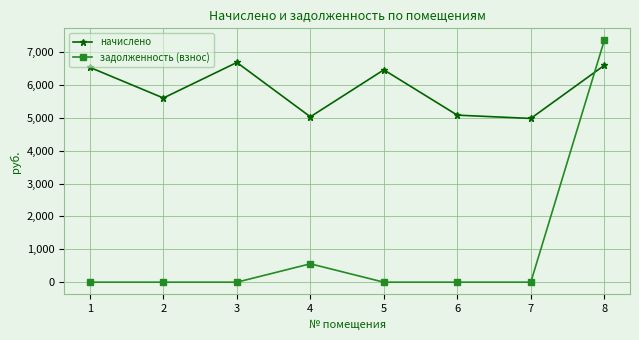

Which series has the largest range (max minus min)?

задолженность (взнос)